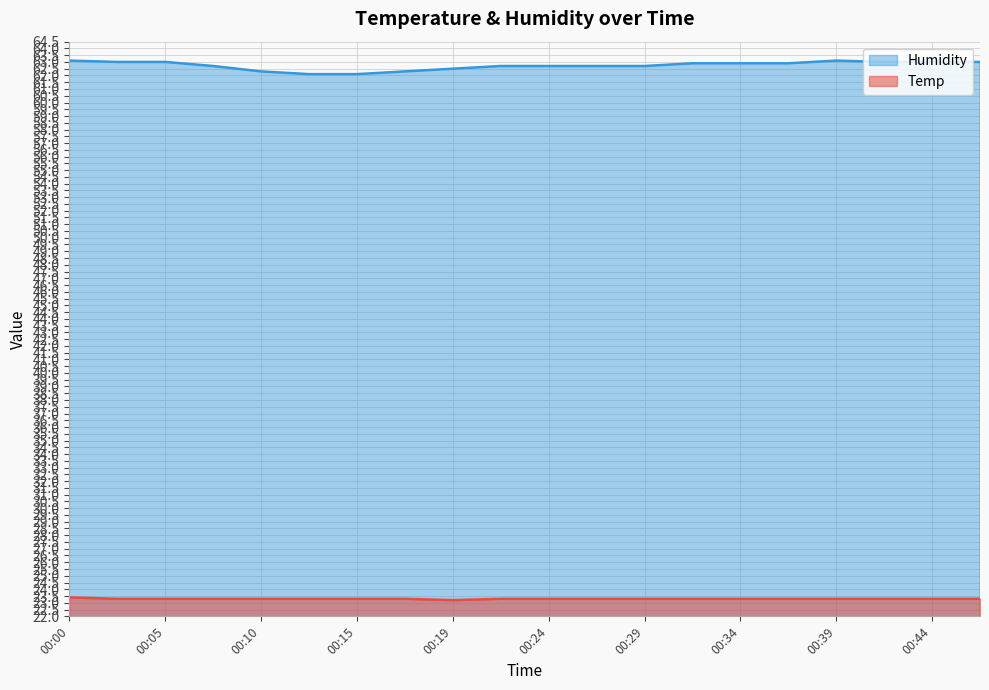

Is the value of Temp at 00:12 greater than the value of Humidity at 00:12?

No